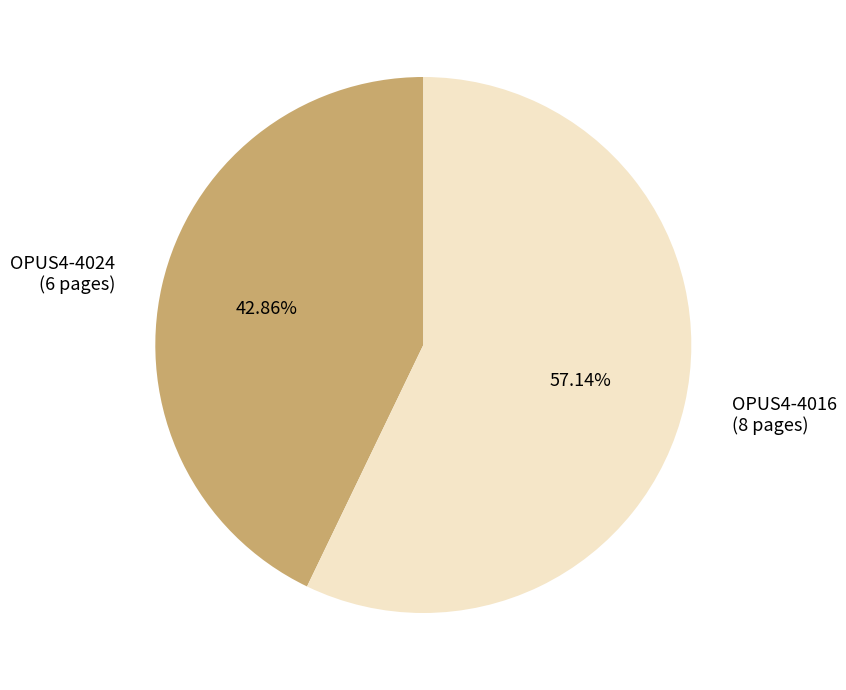

How many slices are in this pie chart?

2